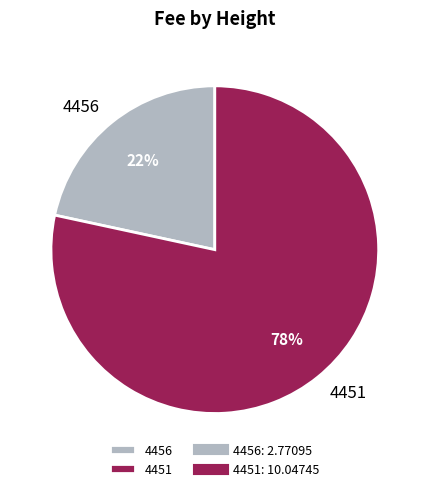

How many slices are in this pie chart?

2